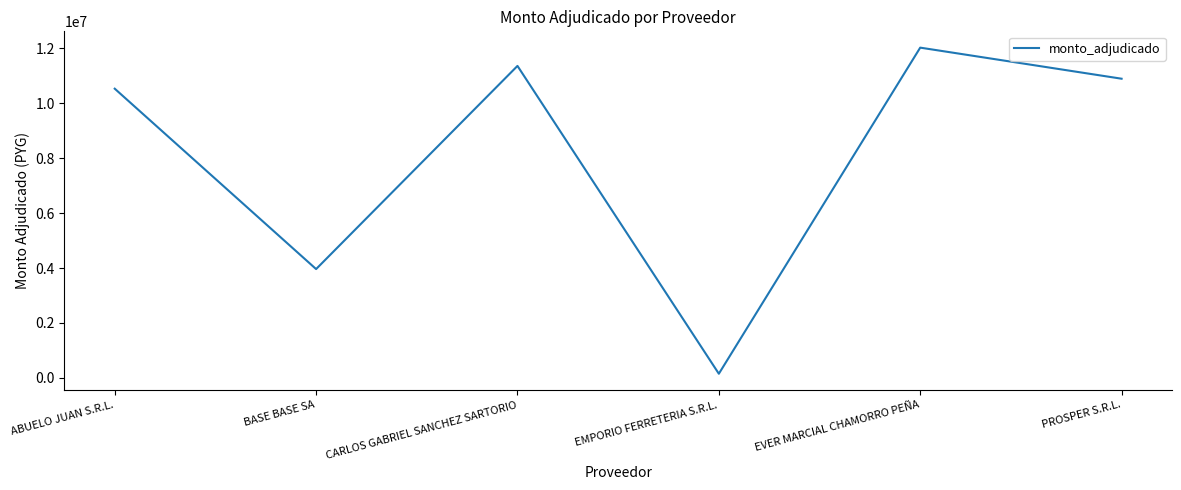

Does the chart have visible grid lines?

No